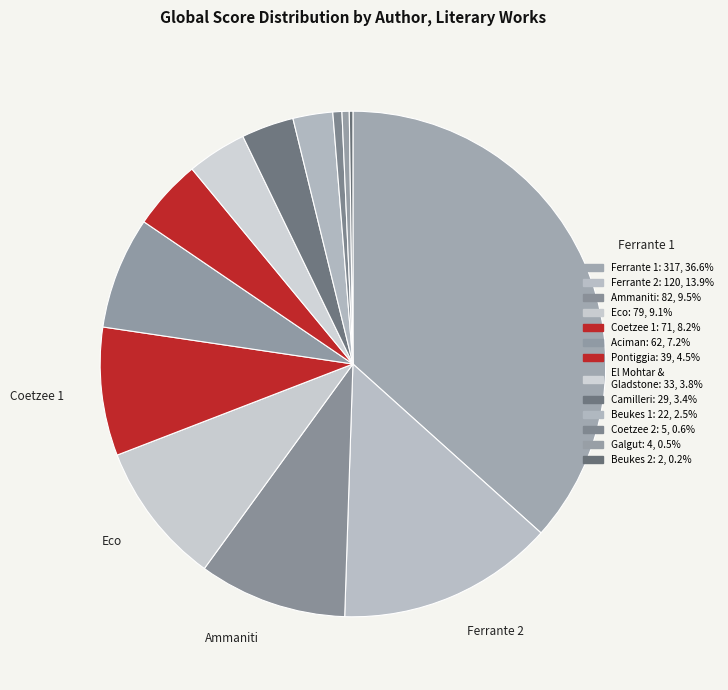

Rank the categories by value from highest to lowest.

Elena Ferrante (My Brilliant Friend), Elena Ferrante (Neapolitan), Niccolò Ammaniti, Umberto Eco, J M Coetzee (Costello), André Aciman, Giuseppe Pontiggia, Amal El Mohtar & Max Gladstone, Andrea Camilleri, Lauren Beukes (Zoo City), J M Coetzee (Youth), Damon Galgut, Lauren Beukes (Shining)